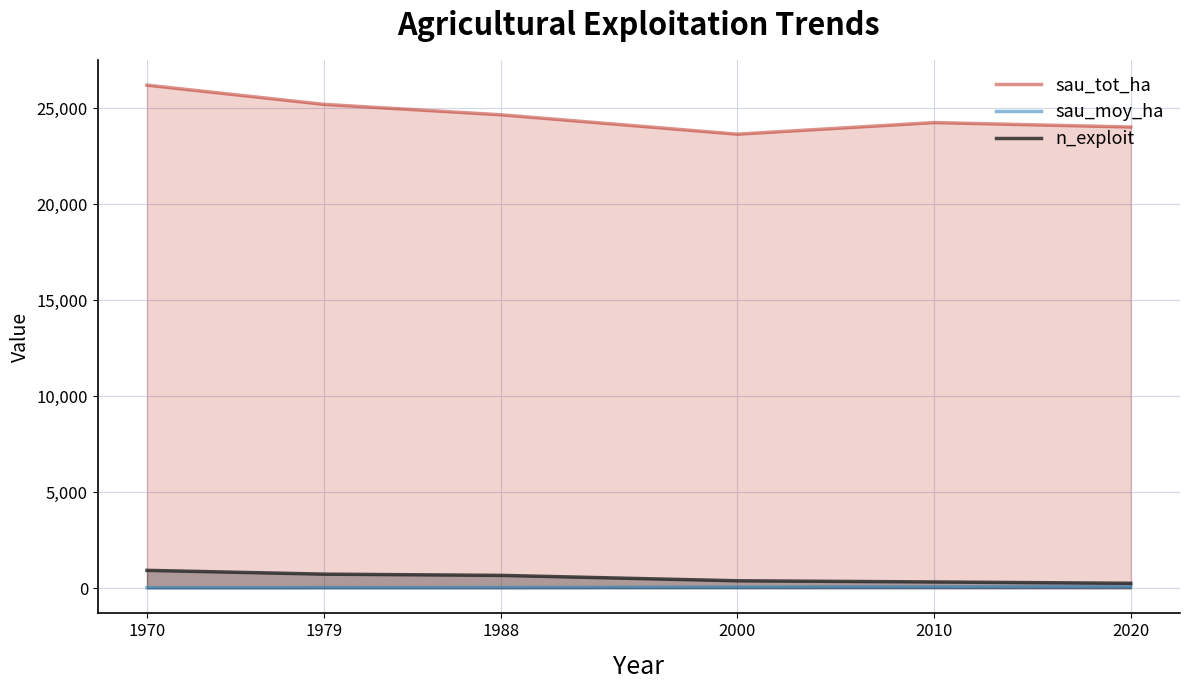

Which series has the largest range (max minus min)?

sau_tot_ha